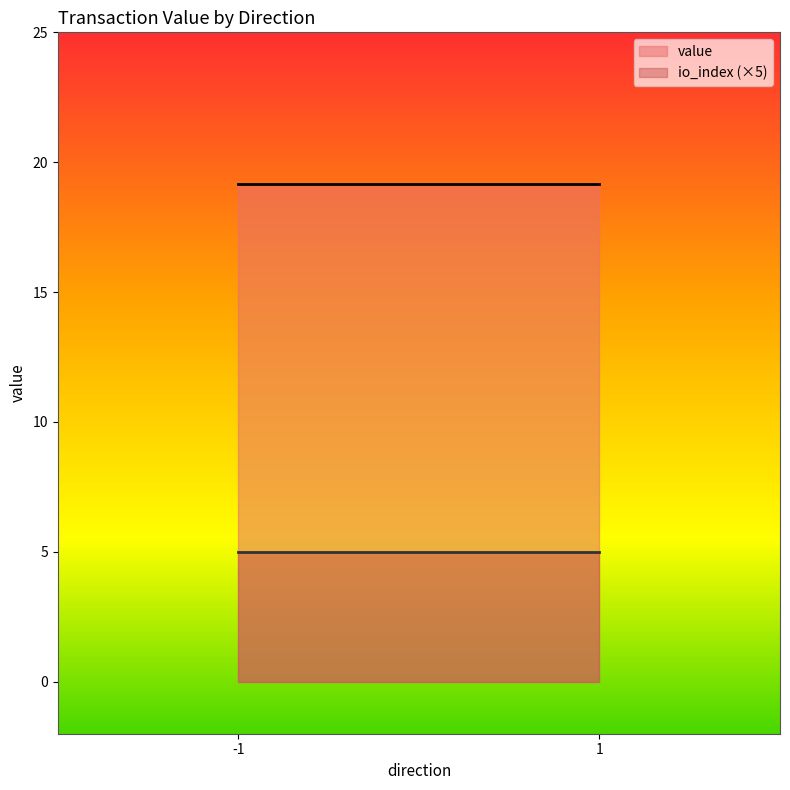

Reading left to right, extract all data points from this chart.

value: 19.1	19.1
io_index (×5): 5.0	5.0